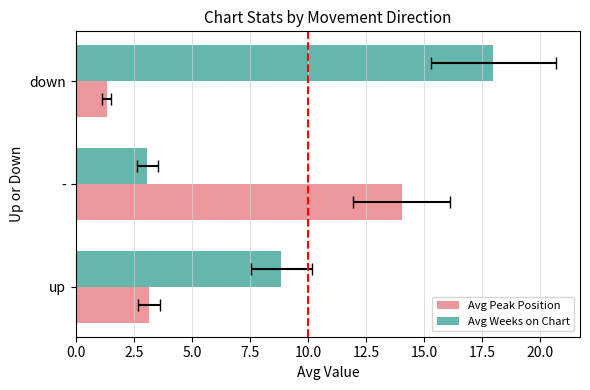

What is the difference between the highest and lowest values at down?

16.7